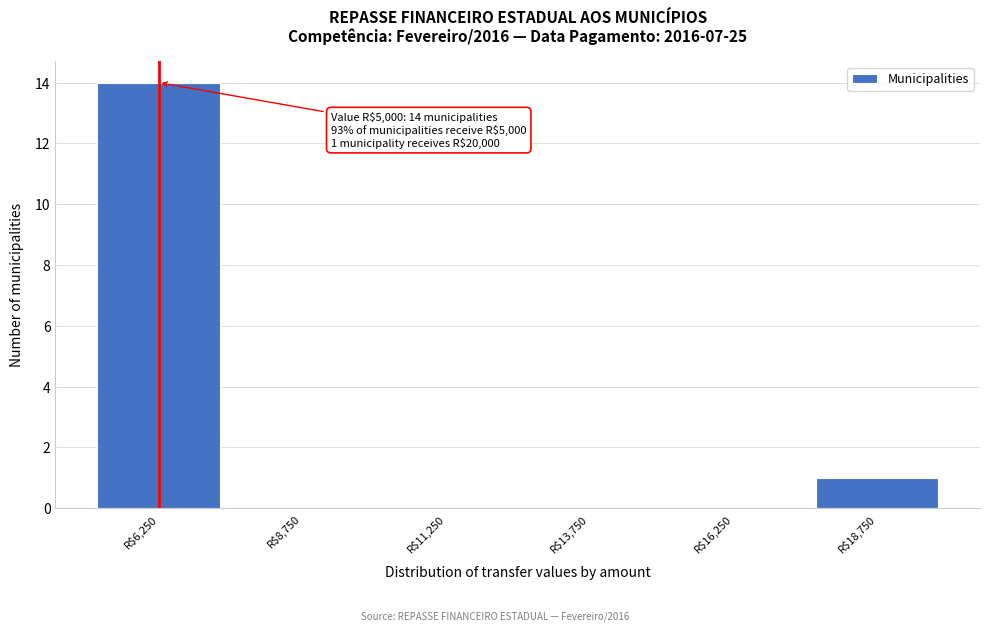

Over which range of the x-axis is the bar tallest?

5000 to 7500